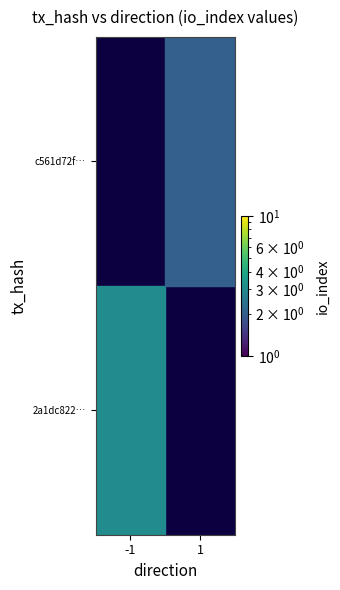

The 2a1dc822… series shows 1.0 at -1. True or false?

False